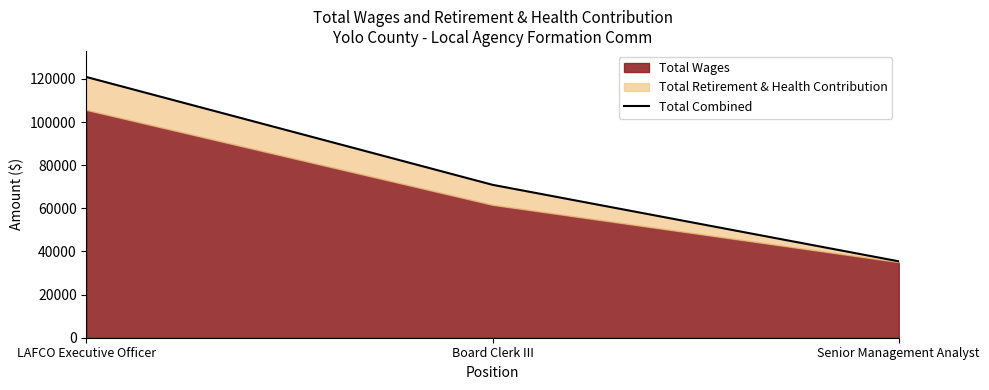

What position from the right is LAFCO Executive Officer?

3